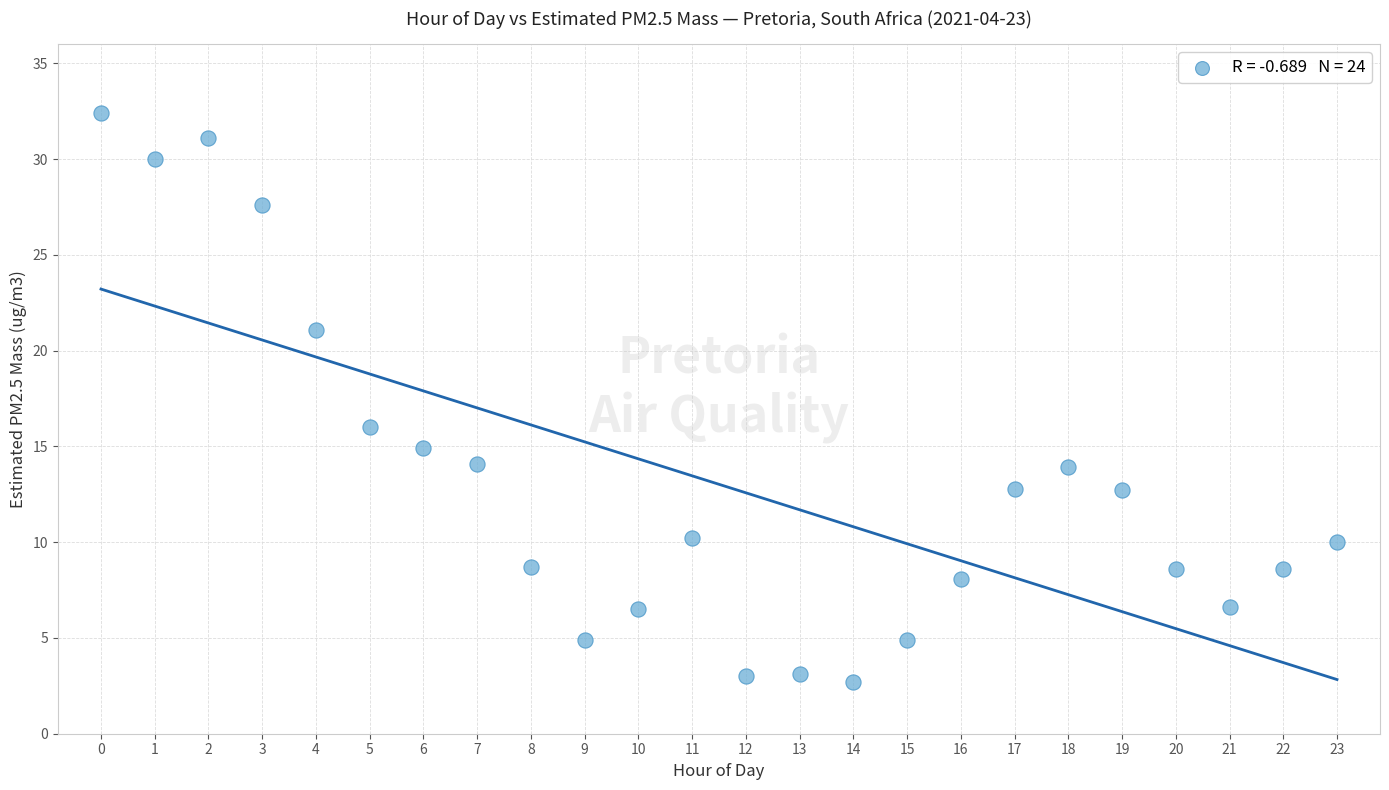

What Y value in the scatter plot is closest to 17?

16.0